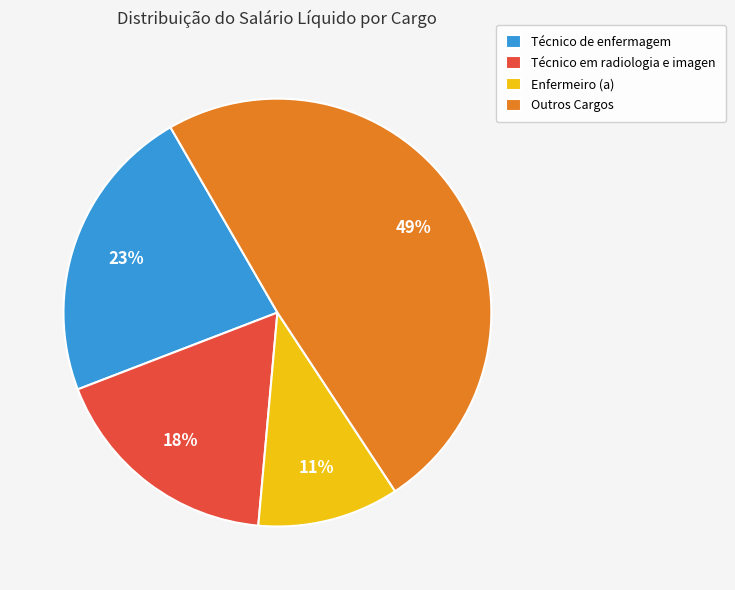

To the nearest percent, what percentage of the pie is Técnico de enfermagem?

23%